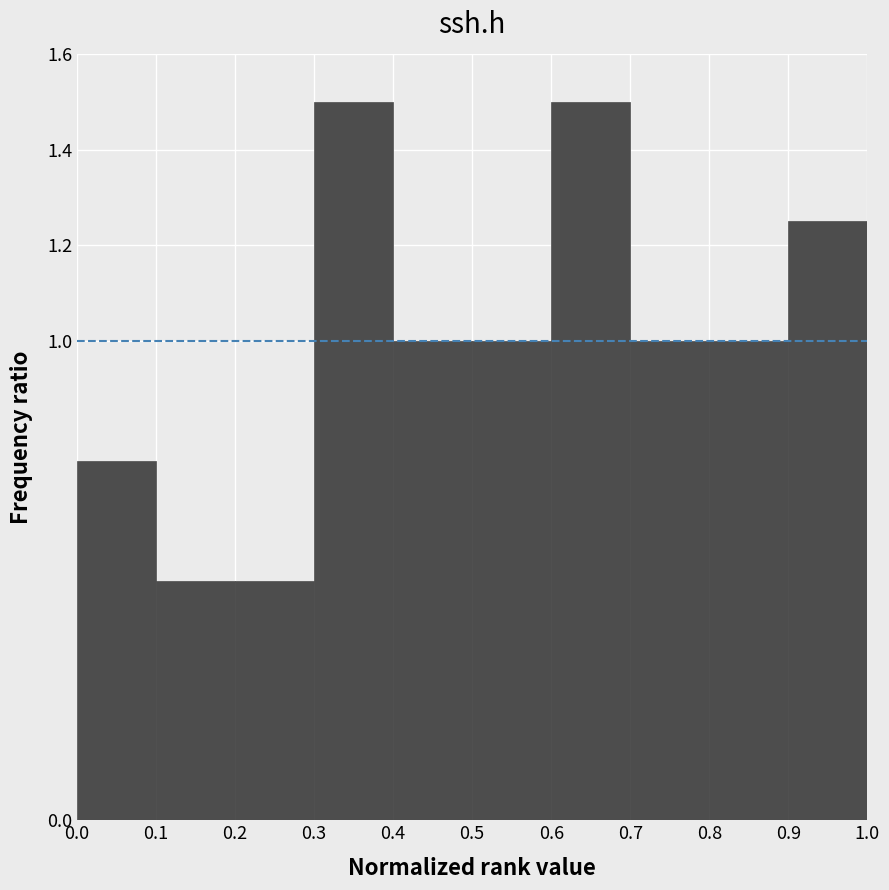

Reading left to right, transcribe this chart: for each bar, give the range it covers on the x-axis and its height. The values are not printed on the chart, so give them approximately, as read against the axis.

0.0 to 0.1: 0.76
0.1 to 0.2: 0.50
0.2 to 0.3: 0.50
0.3 to 0.4: 1.50
0.4 to 0.5: 1.00
0.5 to 0.6: 1.00
0.6 to 0.7: 1.50
0.7 to 0.8: 1.00
0.8 to 0.9: 1.00
0.9 to 1.0: 1.26